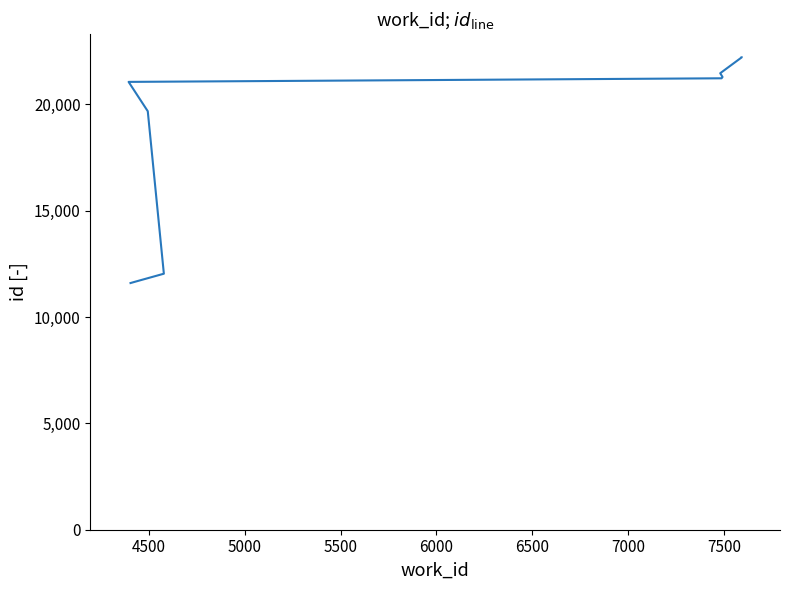

What value does the data have at 7000, to the nearest 10?

21290